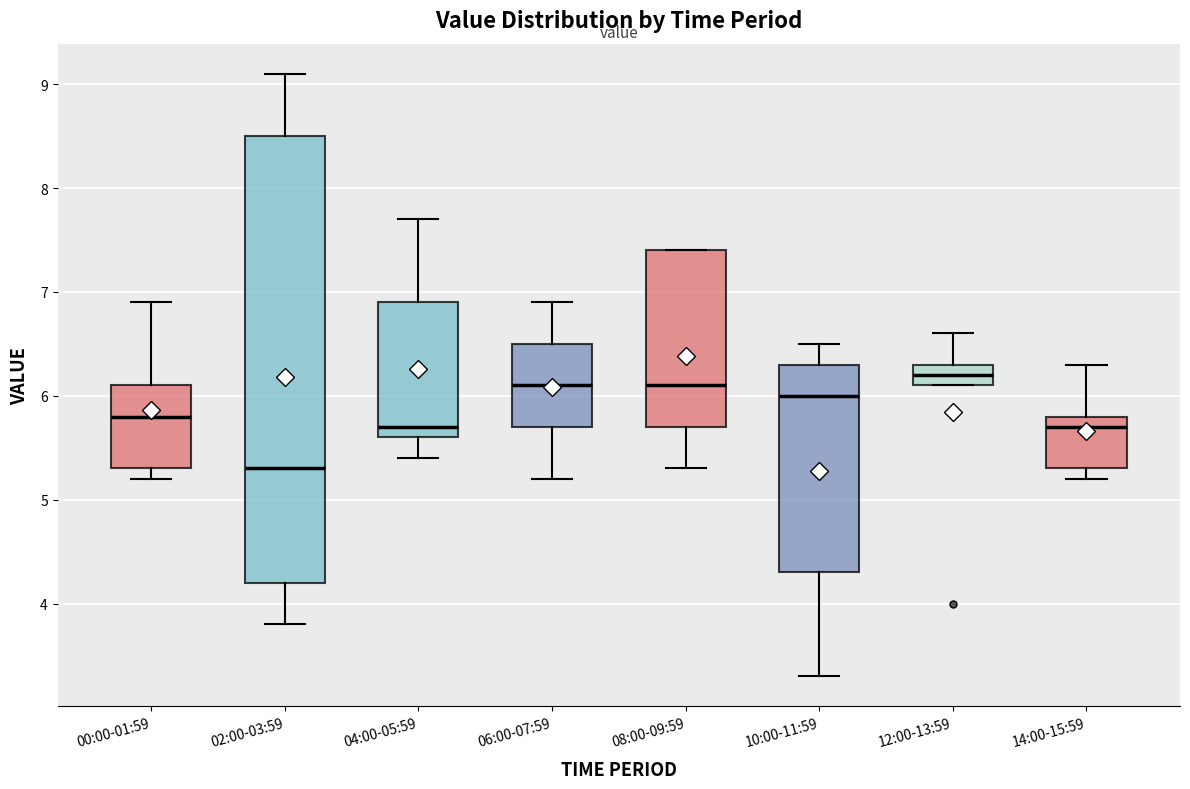

Where is the upper edge of the box for 04:00-05:59 on the y-axis? The values are not printed on the chart, so give them approximately, as read against the axis.

6.9